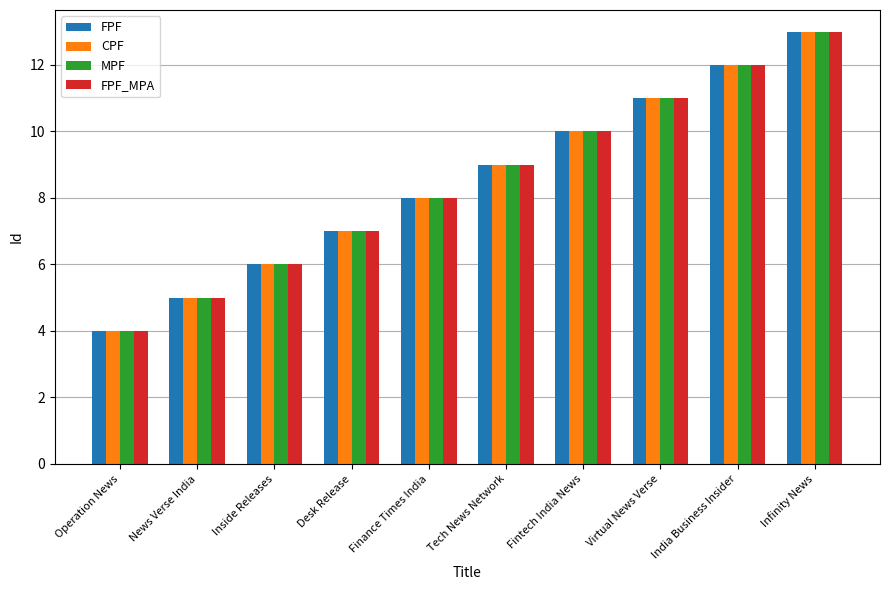

What is the value of the MPF bar at the 2nd from the left?

5